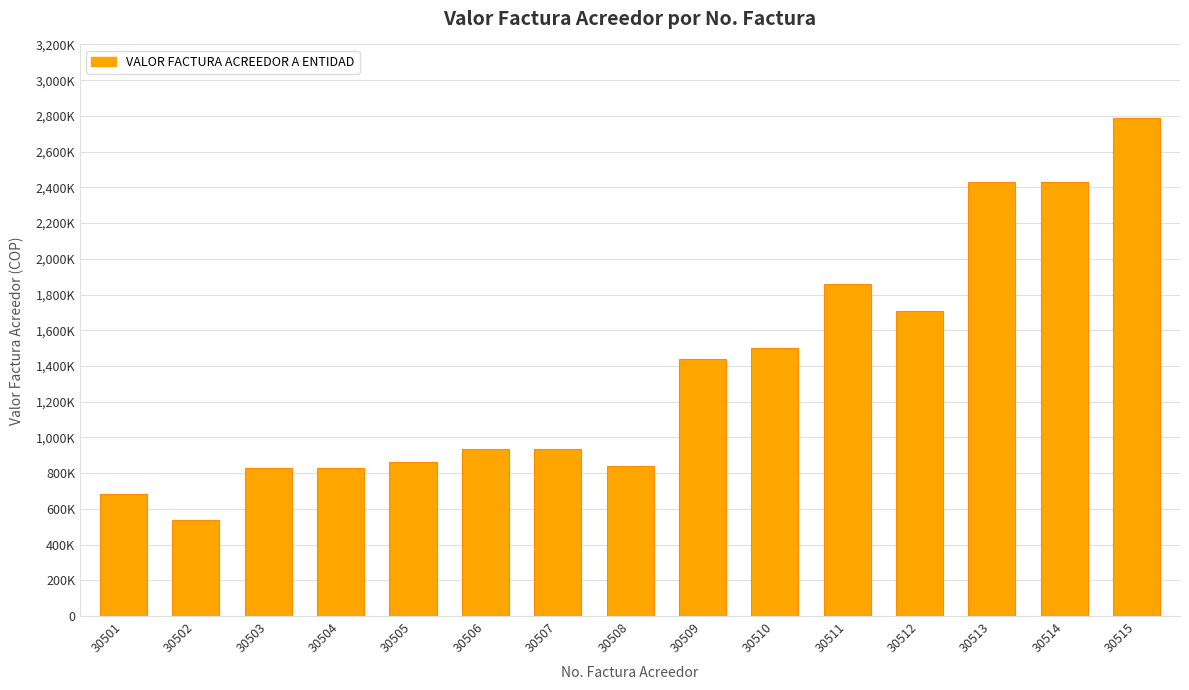

Does the chart contain any negative values?

No